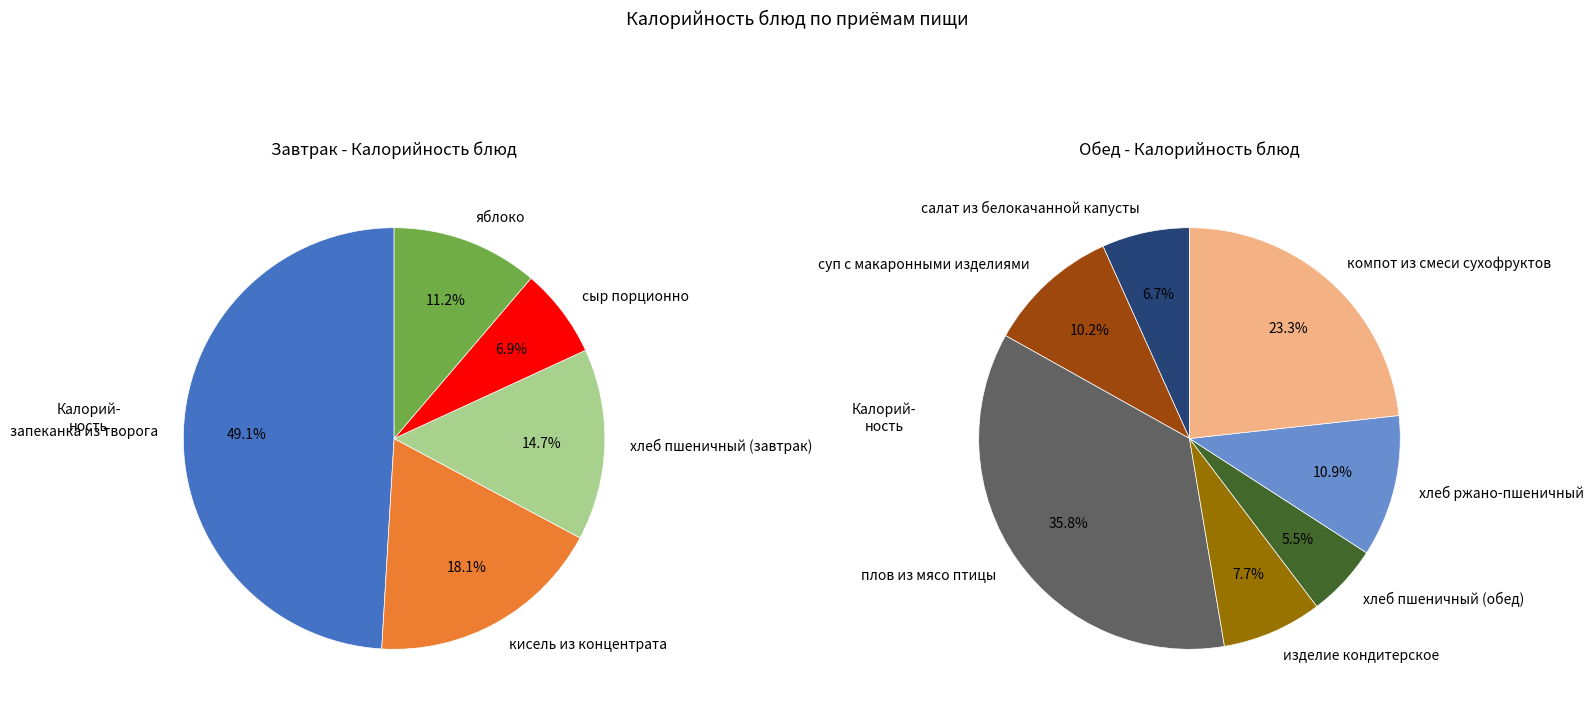

What is the smallest slice in the pie chart?

сыр порционно